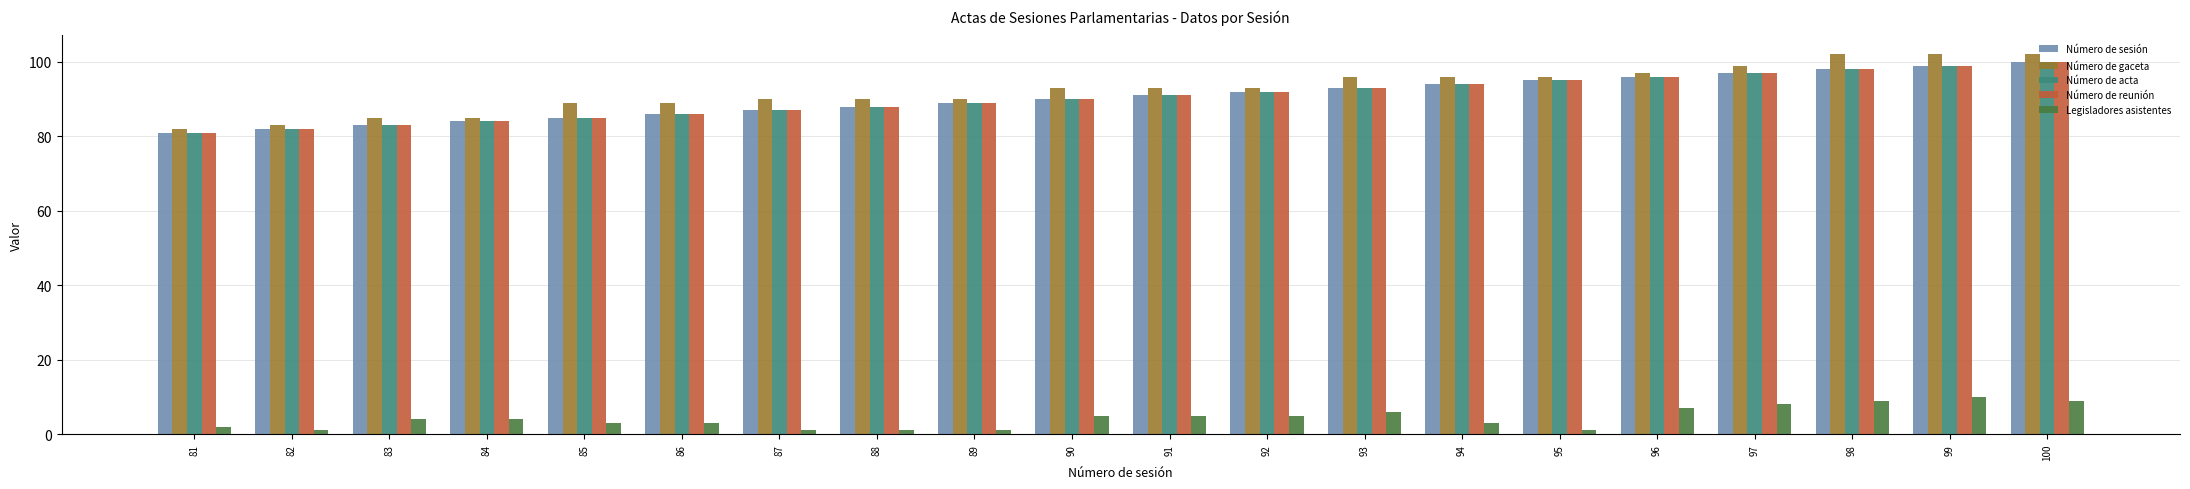

What is the maximum value shown in the chart?

102